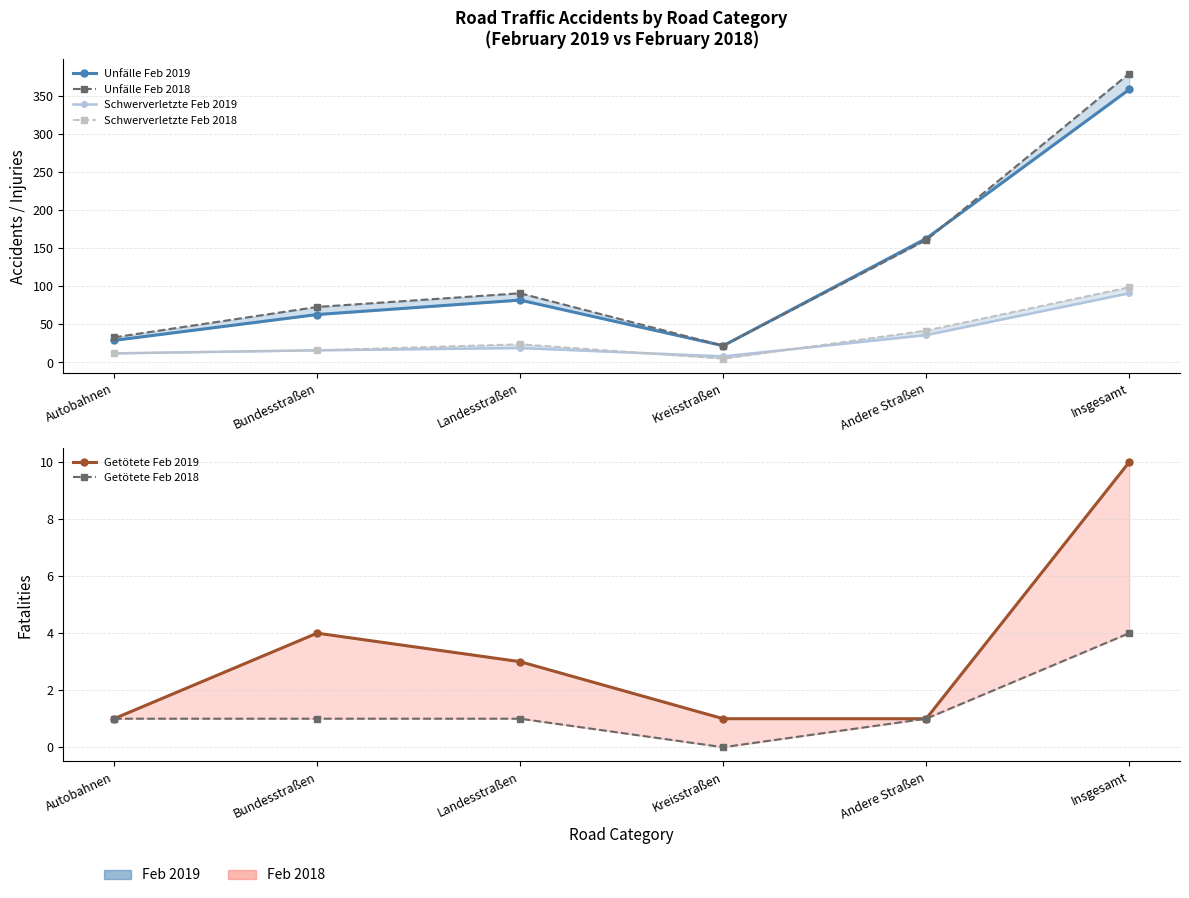

Where is Getötete Feb 2019 nearest to the value 5?

Bundesstraßen